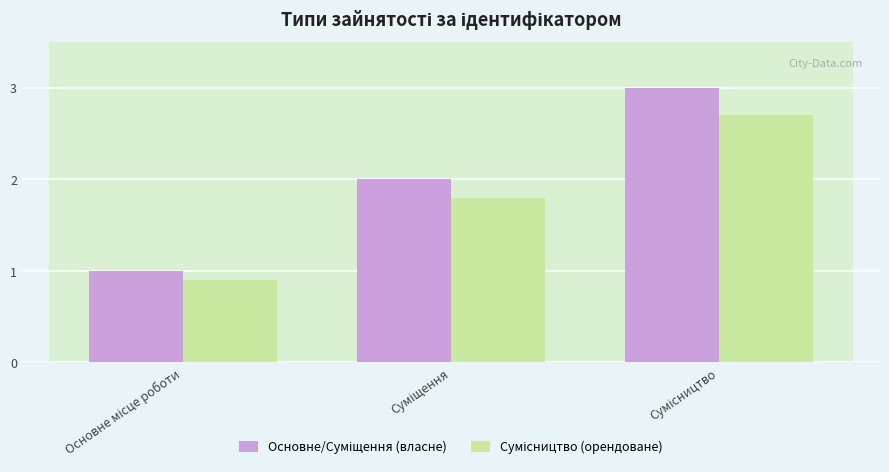

What is the greatest value displayed?

3.0